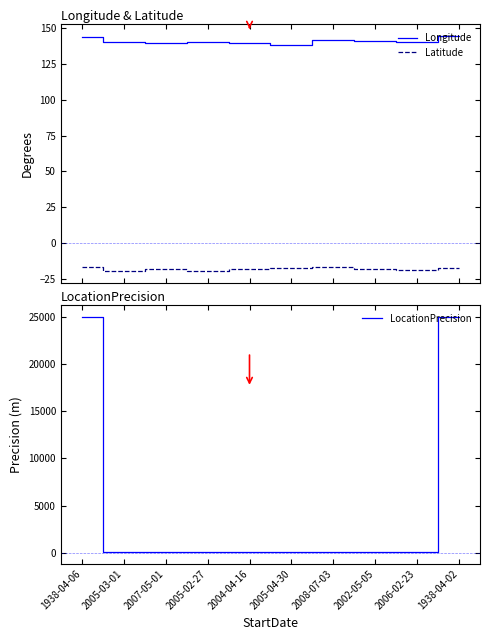

What is the difference between the highest and lowest values at 2006-02-23?

159.2